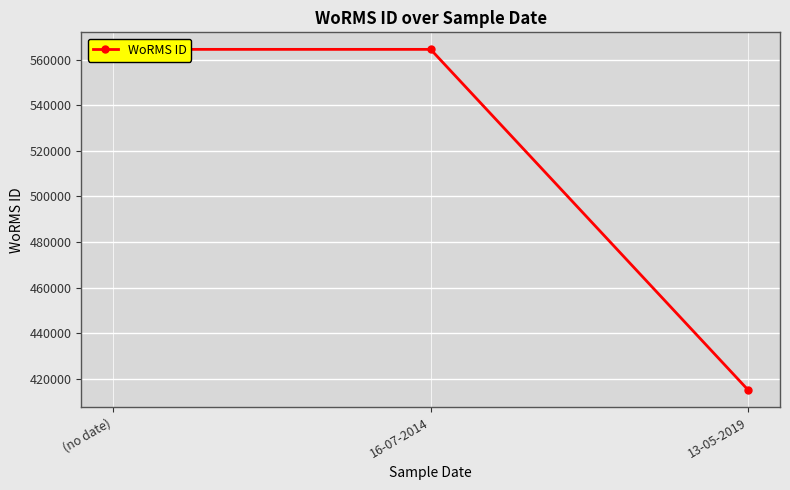

Rank the categories by value from highest to lowest.

(no date), 16-07-2014, 13-05-2019